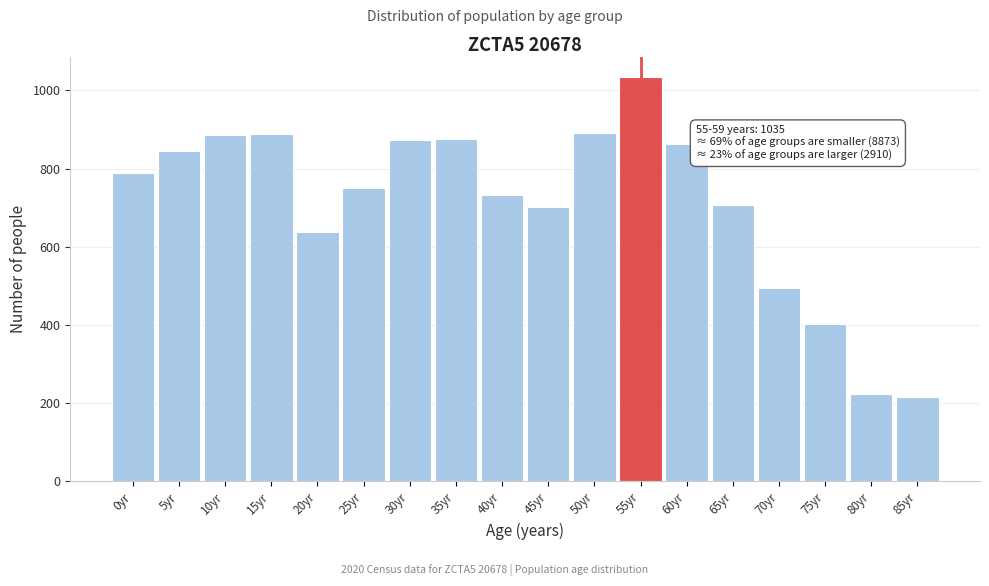

What is the smallest value displayed?

217